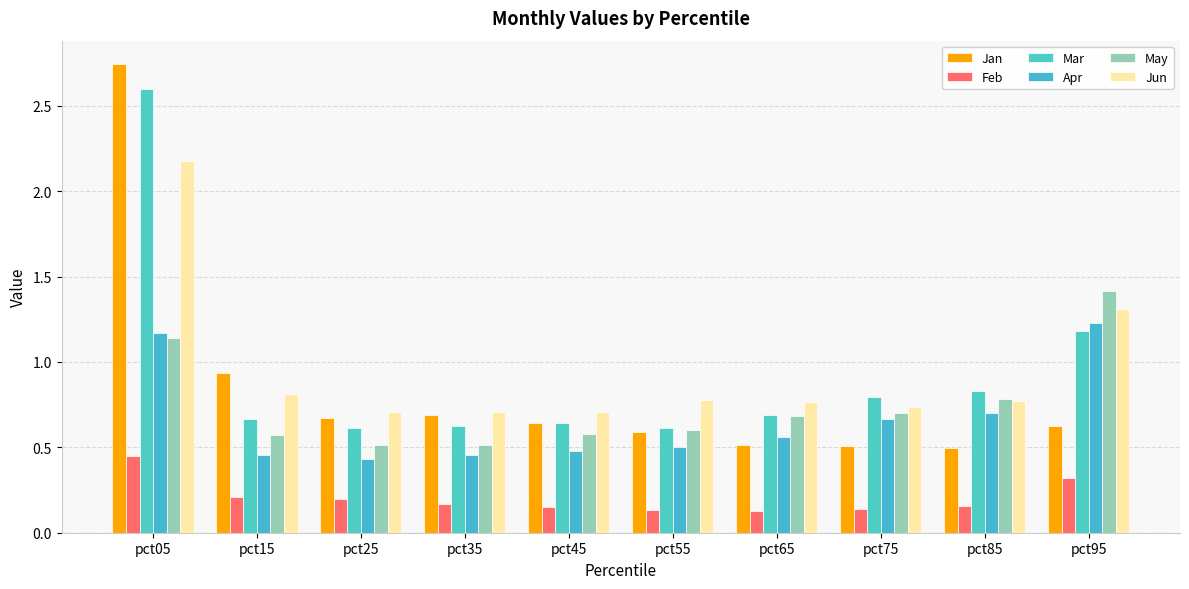

At which category is the sum across all series the highest?

pct05